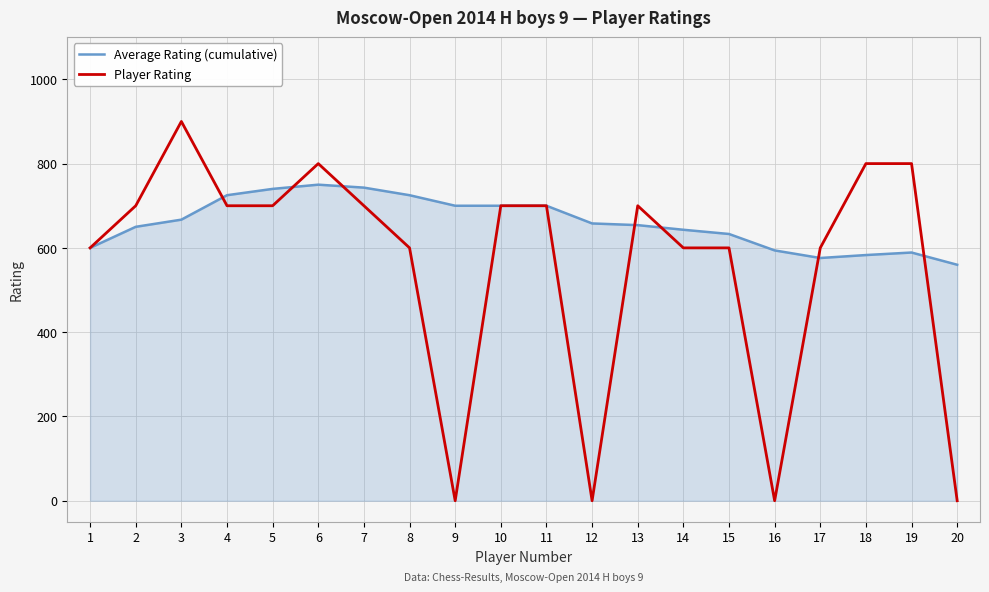

List the series in order of their overall mean, highest first.

Average Rating (cumulative), Player Rating